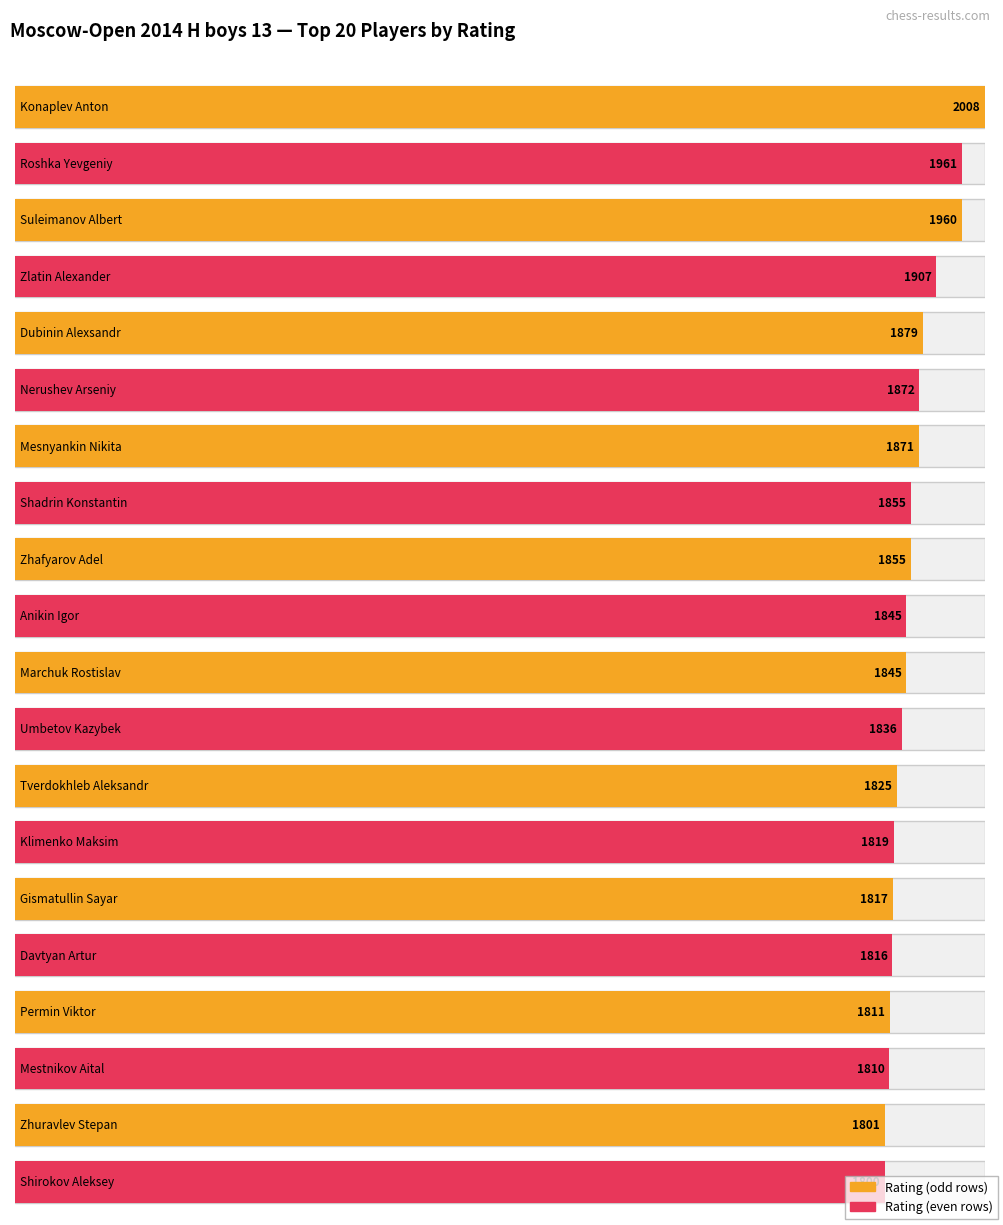

Which label corresponds to the largest value in the chart?

Konaplev Anton